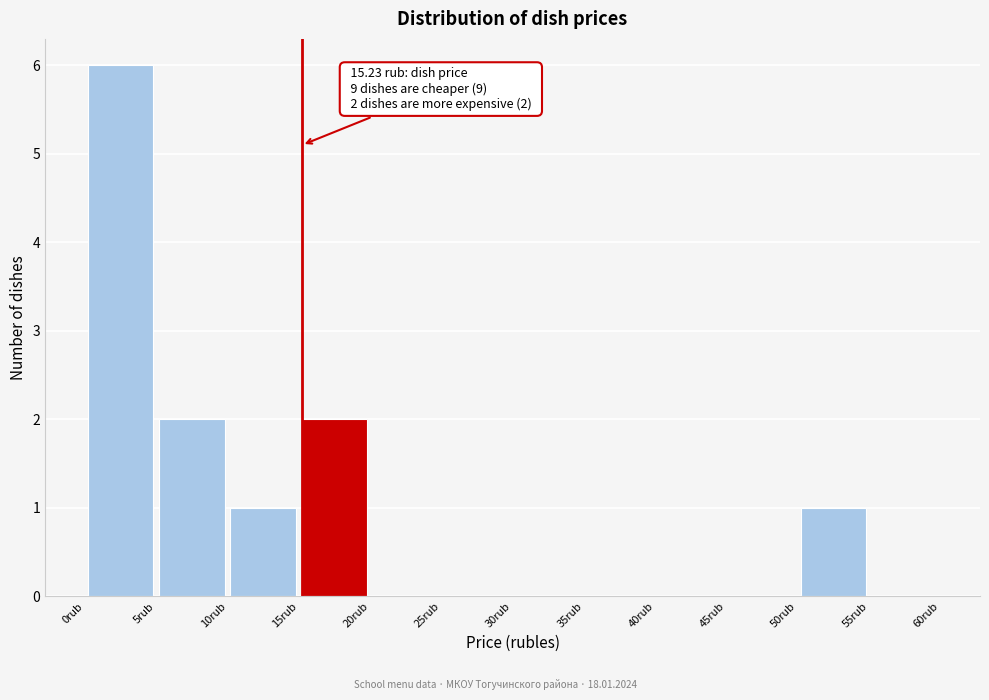

Which range on the x-axis has the tallest bar?

0 to 5